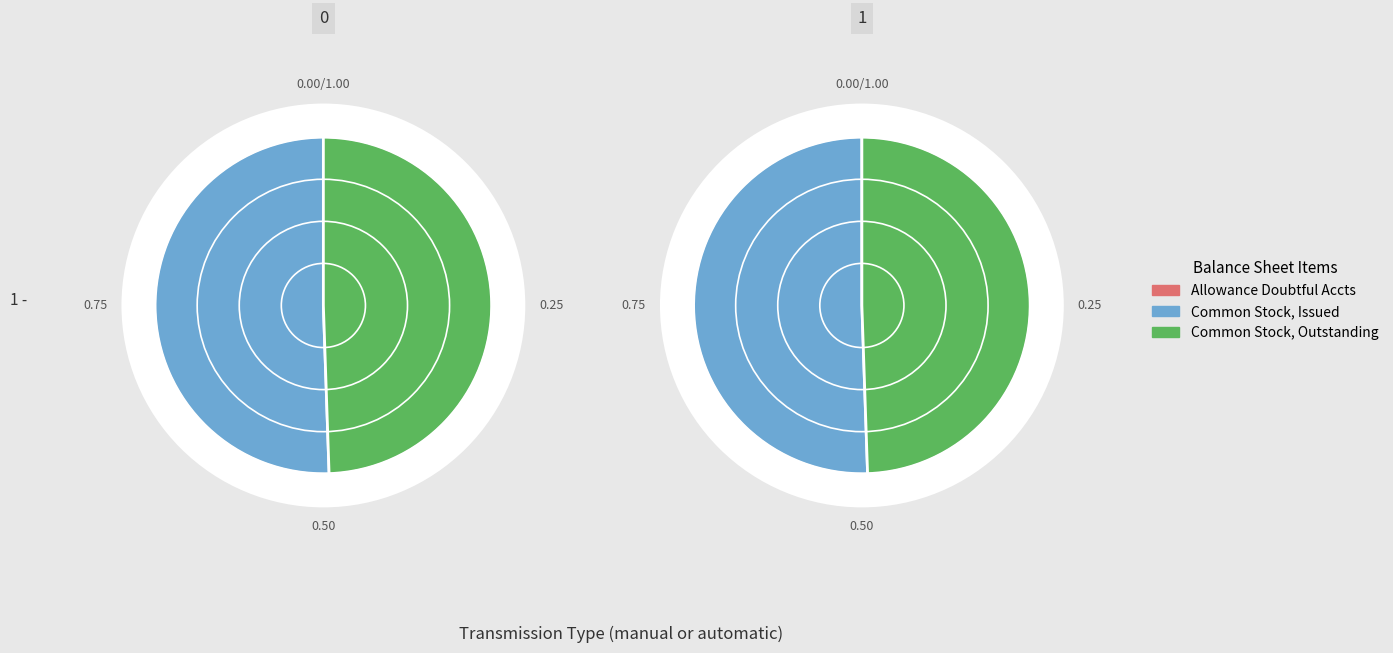

Which category accounts for the majority?

Common Stock, Issued